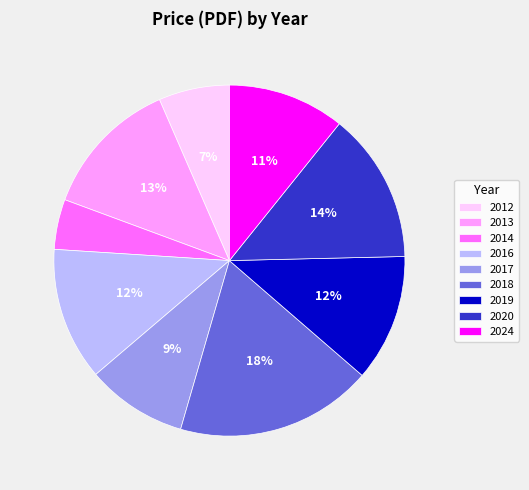

Between 2017 and 2013, which is larger?

2013